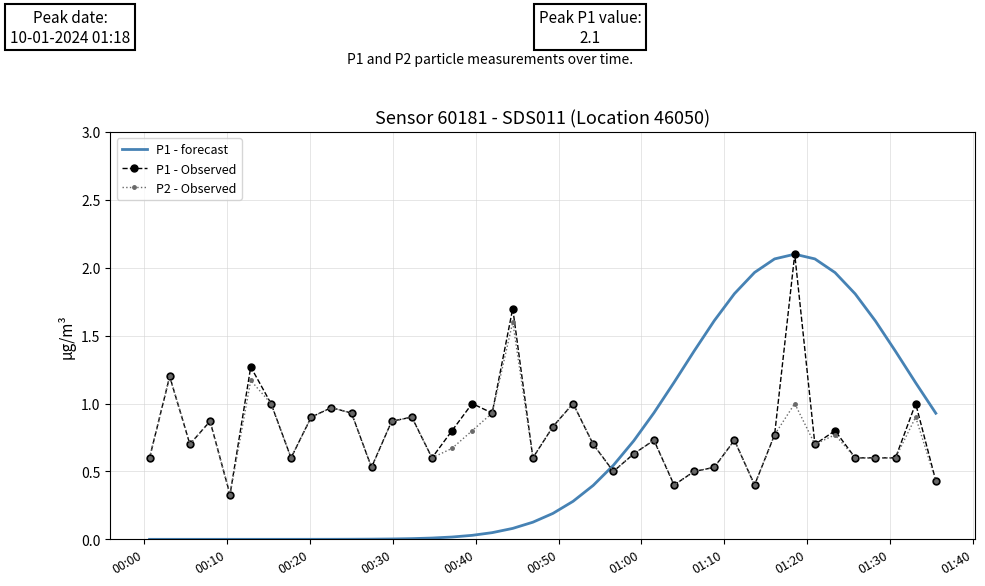

Which series has the widest spread of values?

P1 - forecast